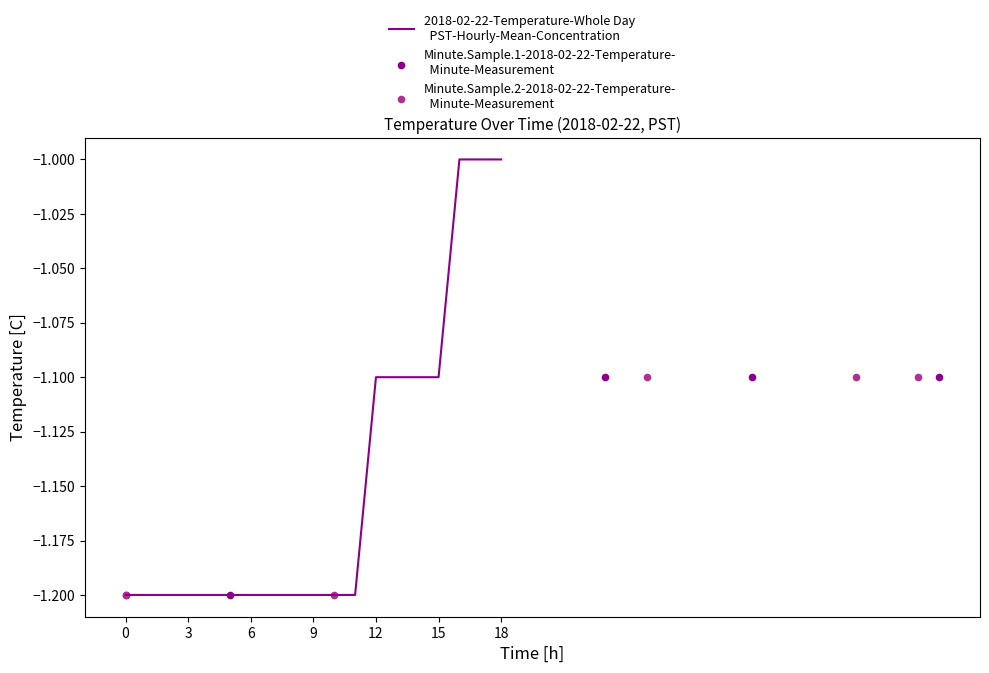

Between 15 and 13, which is larger?

15